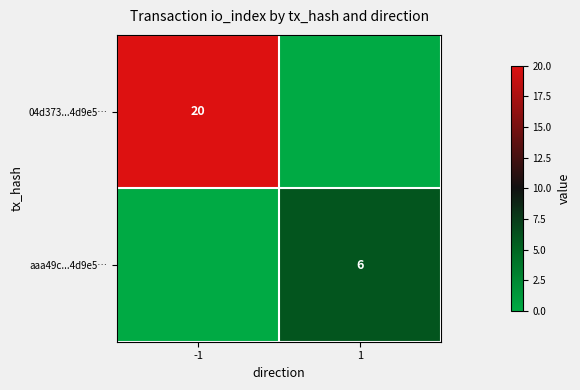

Count the aaa49c...4d9e5… values in the range 0 to 6.

2